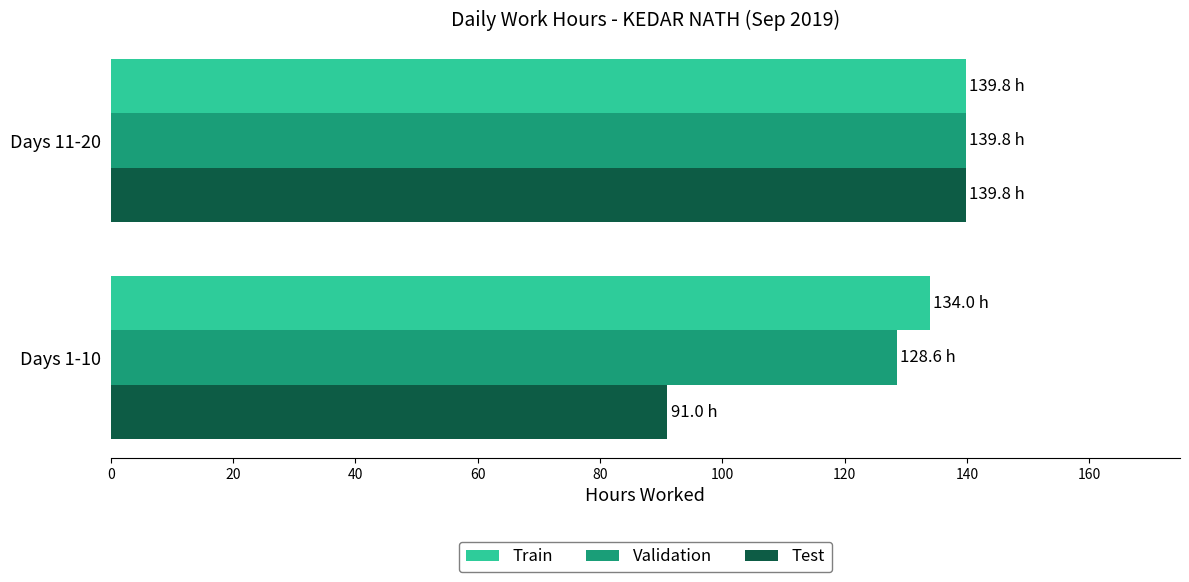

What is the difference between the highest and lowest values at Days 1-10?

43.0